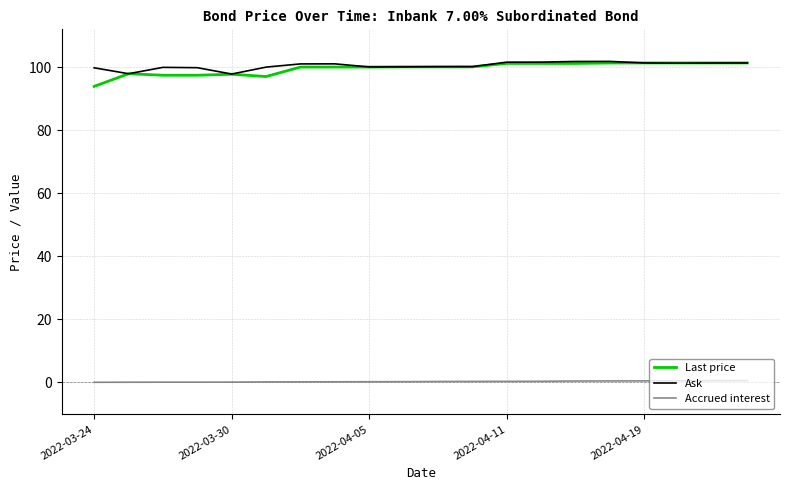

True or false: Accrued interest and Last price intersect in this chart.

False